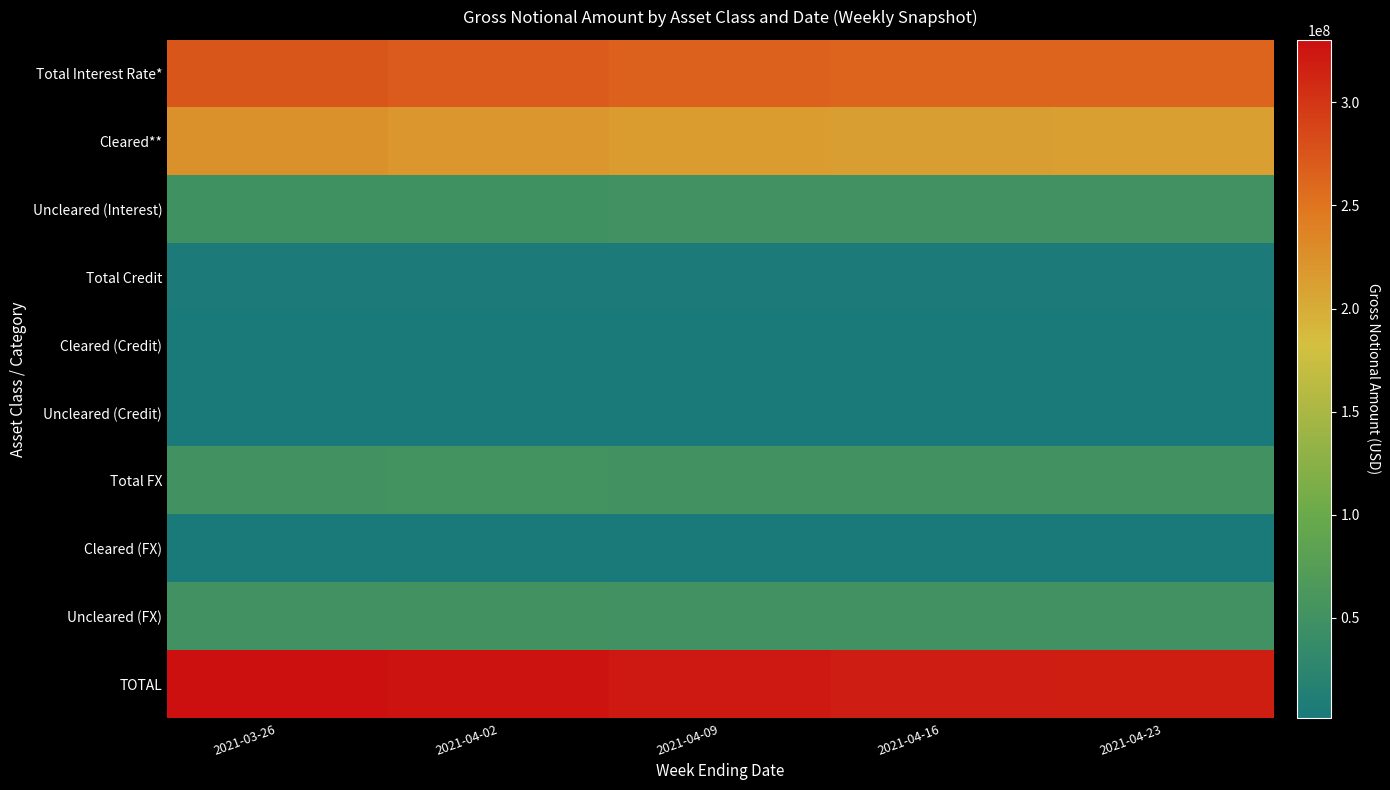

How many series are shown in this chart?

10